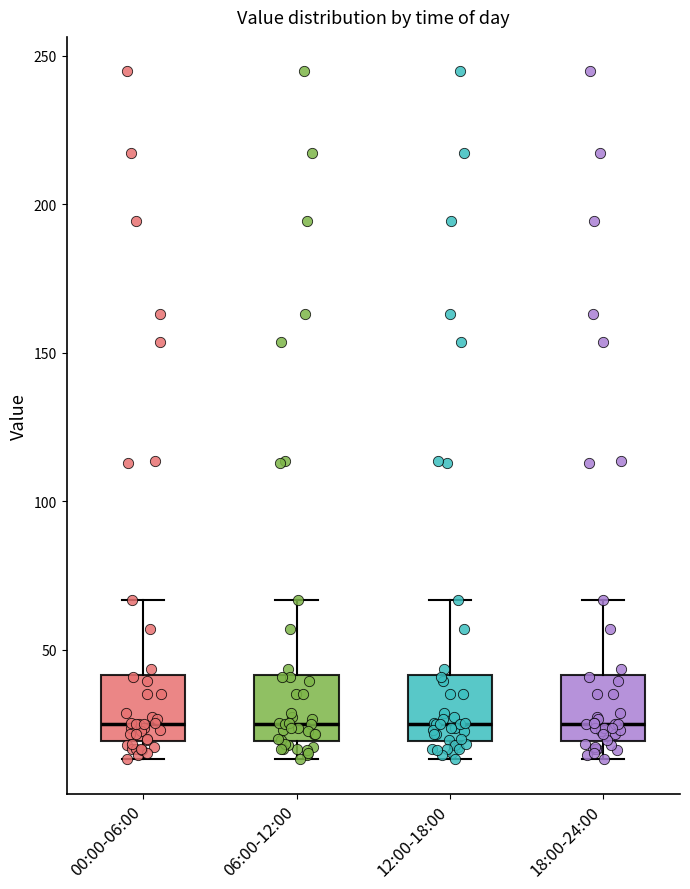

Where does the lower whisker of the box for 06:00-12:00 end on the y-axis? The values are not printed on the chart, so give them approximately, as read against the axis.

15